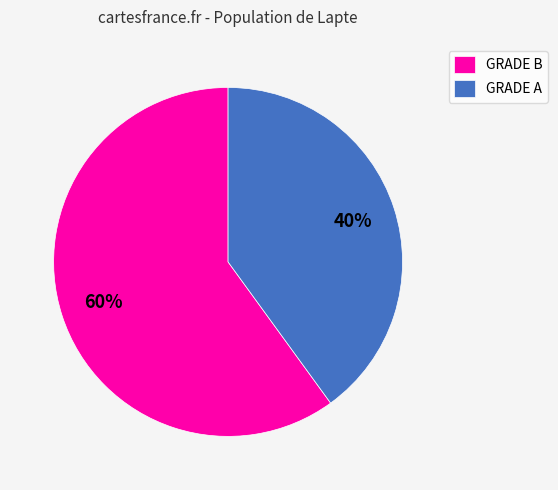

Is it true that GRADE A is 28% of the pie?

False